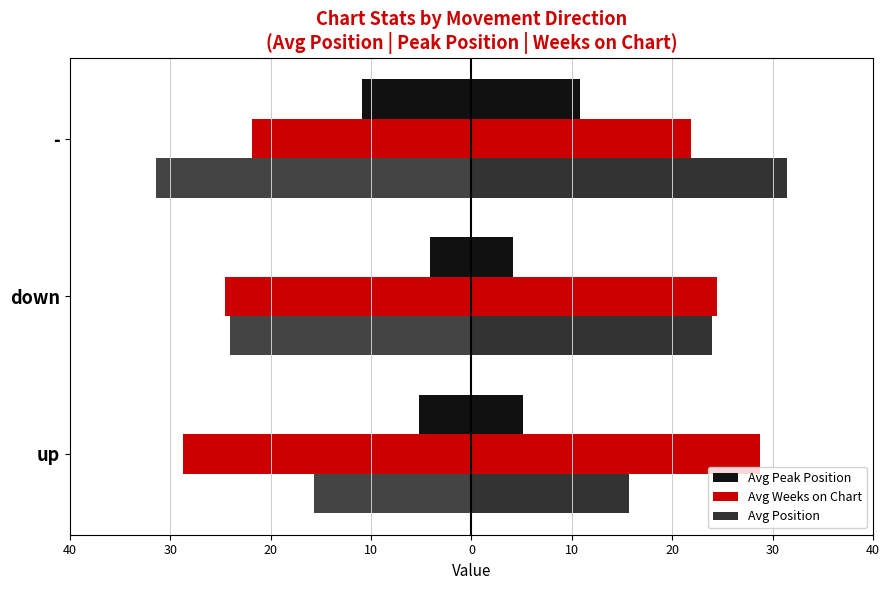

Which series has the largest total across all categories?

Avg Weeks on Chart